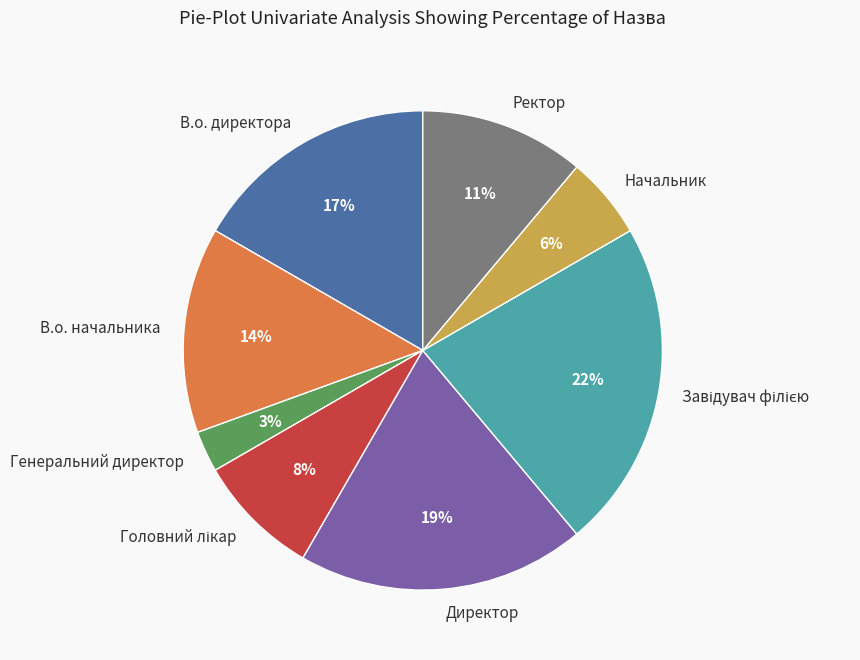

What percentage is the В.о. начальника slice, to the nearest percent?

14%